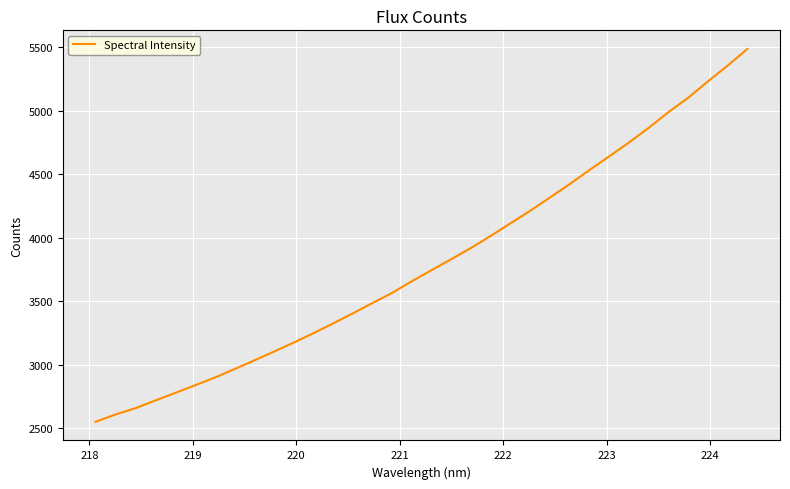

What is the greatest value displayed?

5484.0